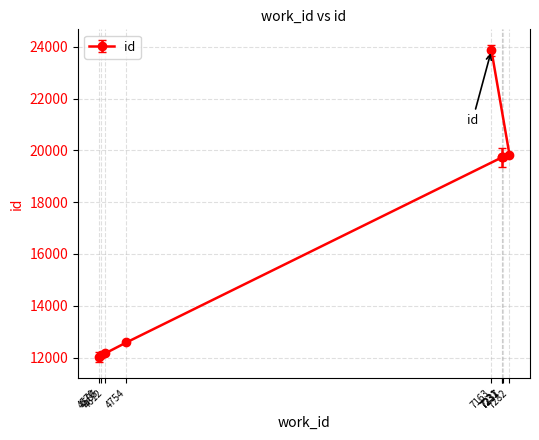

Approximately how many times larger is the value at 4612 compared to 4585?

1.0